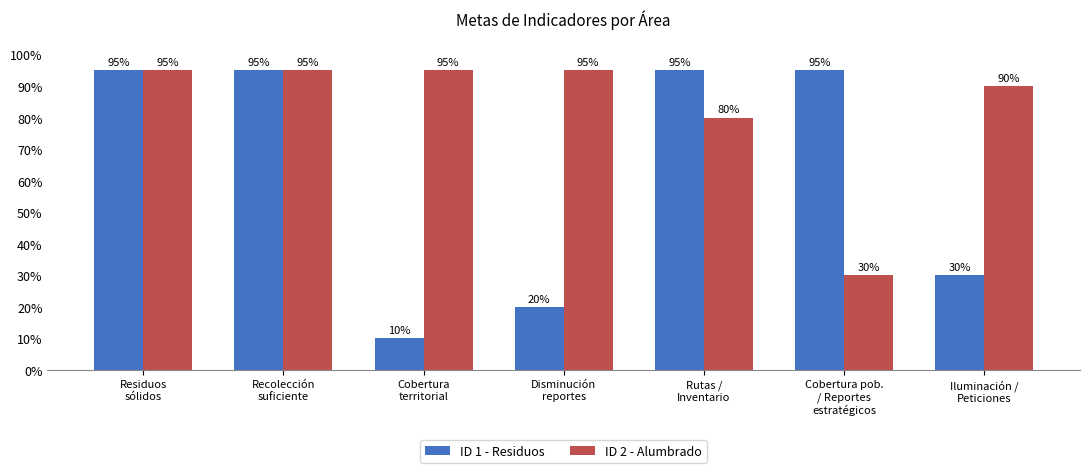

How many bars are there in each group?

2